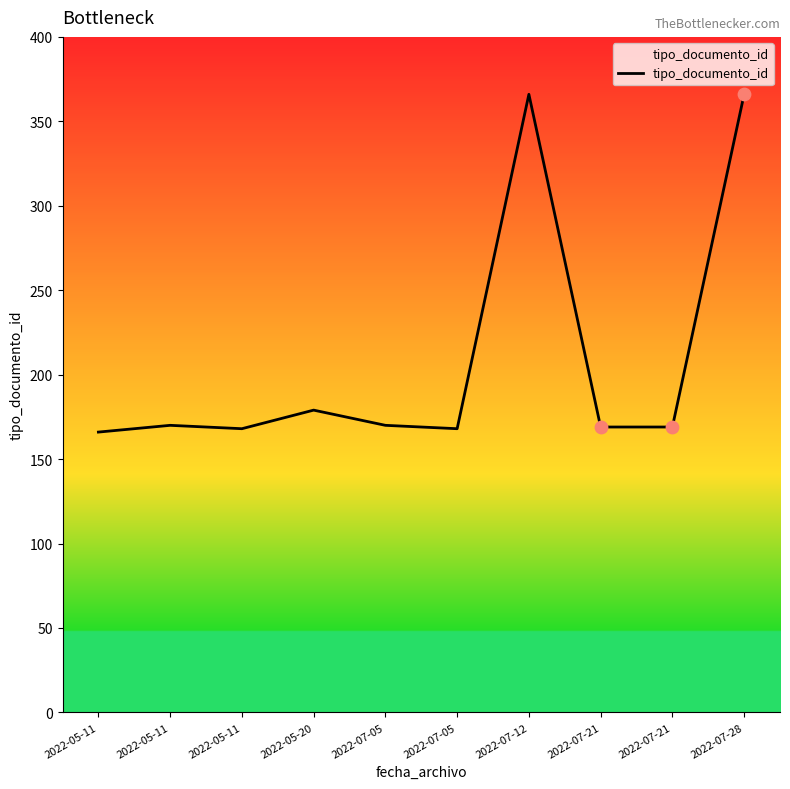

What is the ratio of the value at 2022-05-11 to the value at 2022-05-20?

0.9